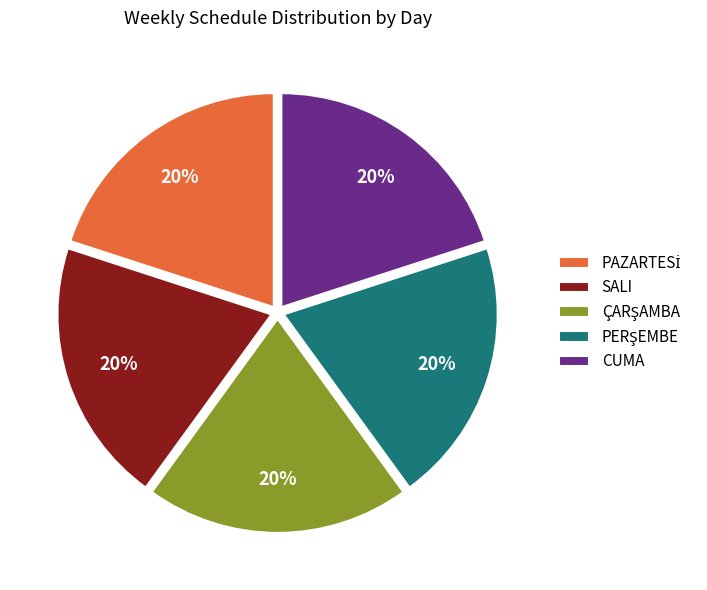

Is there a majority slice in this chart?

No